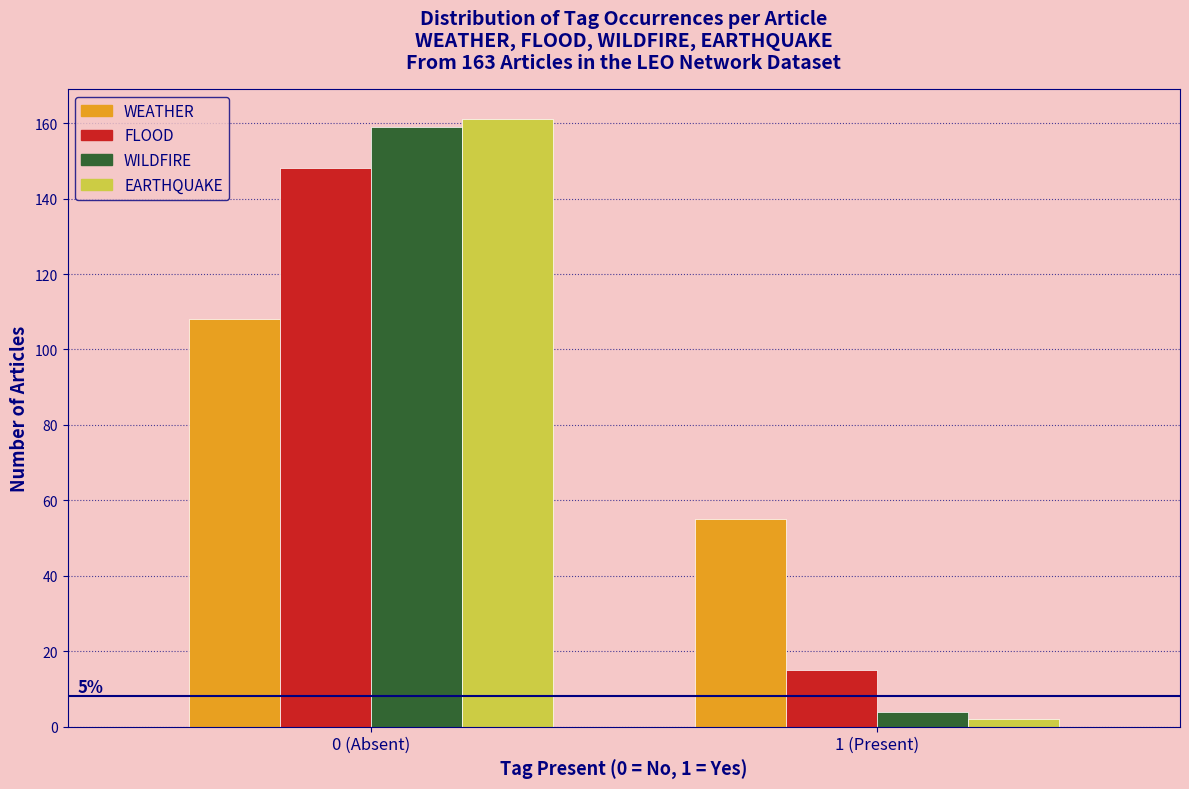

Reading left to right, extract all data points from this chart.

WEATHER: 108	55
FLOOD: 148	15
WILDFIRE: 159	4
EARTHQUAKE: 161	2